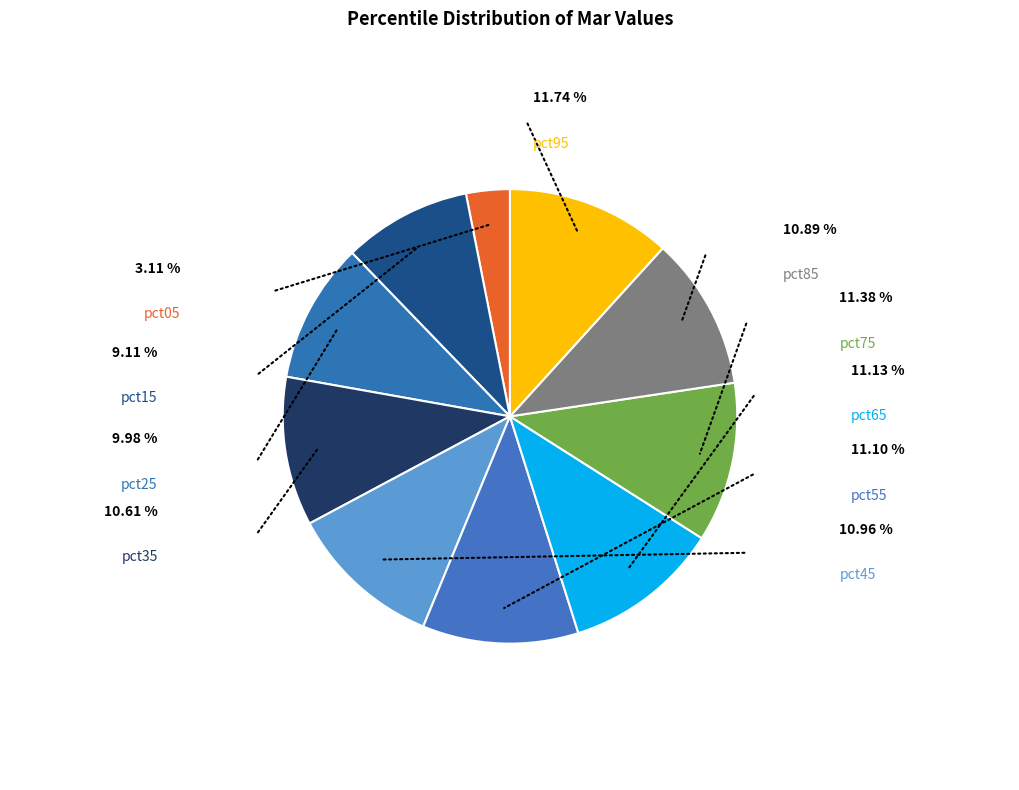

Count the number of slices in the pie.

10